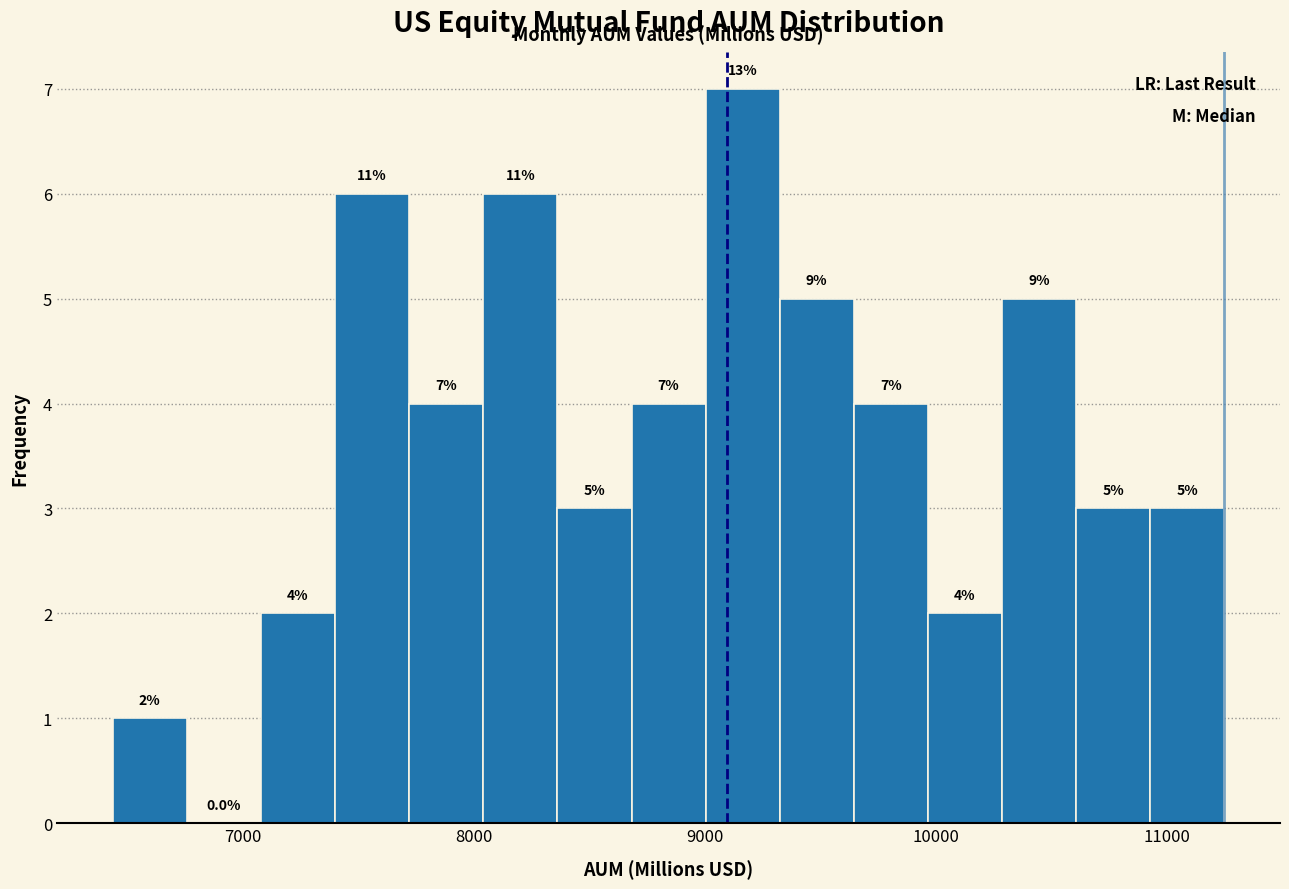

Around what value on the x-axis is the tallest bar? Give the approximate position of its centre, as read against the axis.

9200